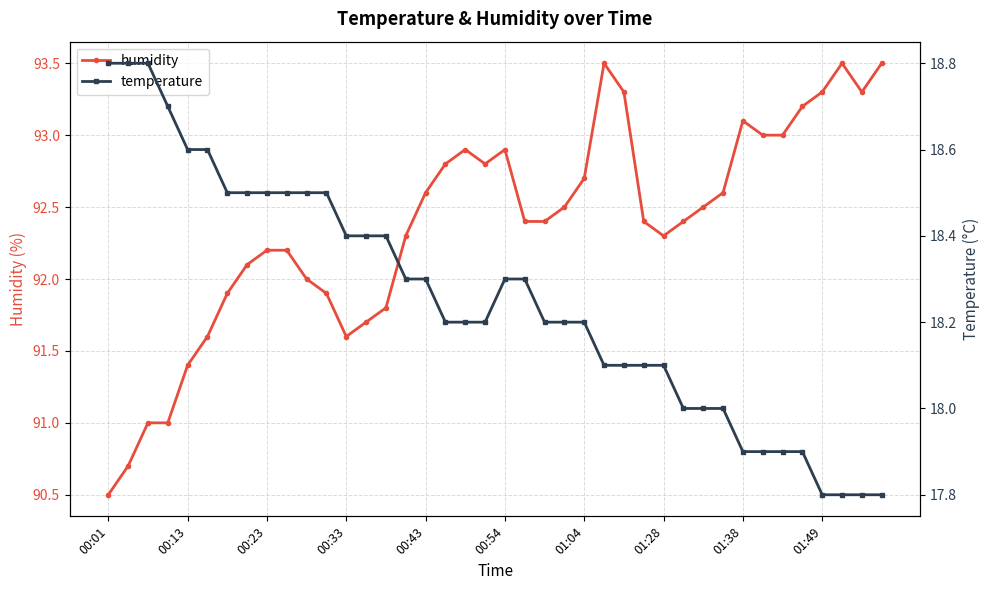

Which series has the largest total across all categories?

humidity